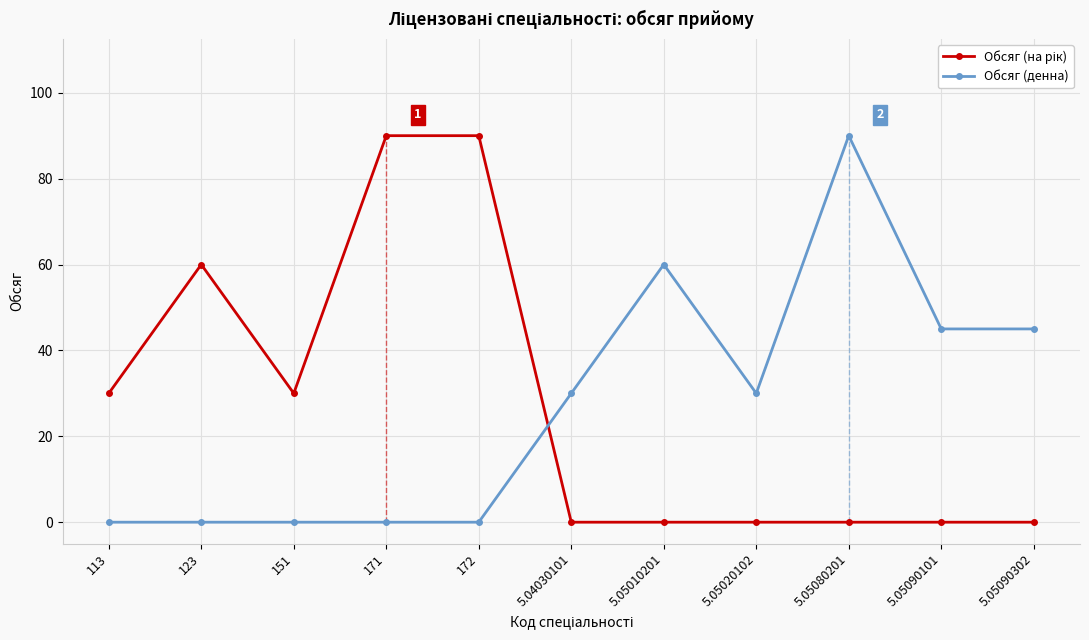

In Обсяг (денна), how many points are higher than both neighbors (excluding endpoints)?

2